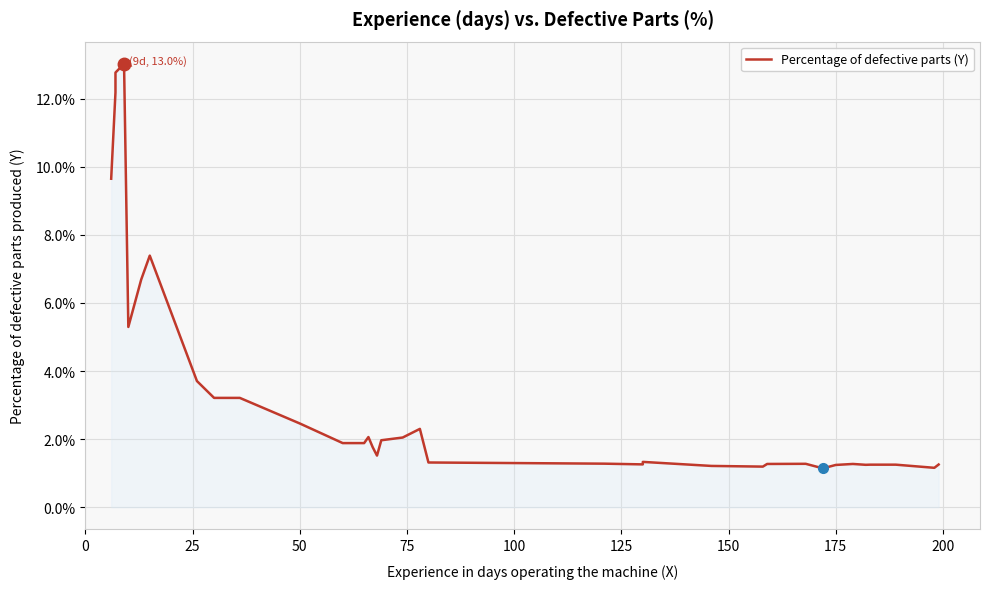

Count the number of data series in this chart.

1